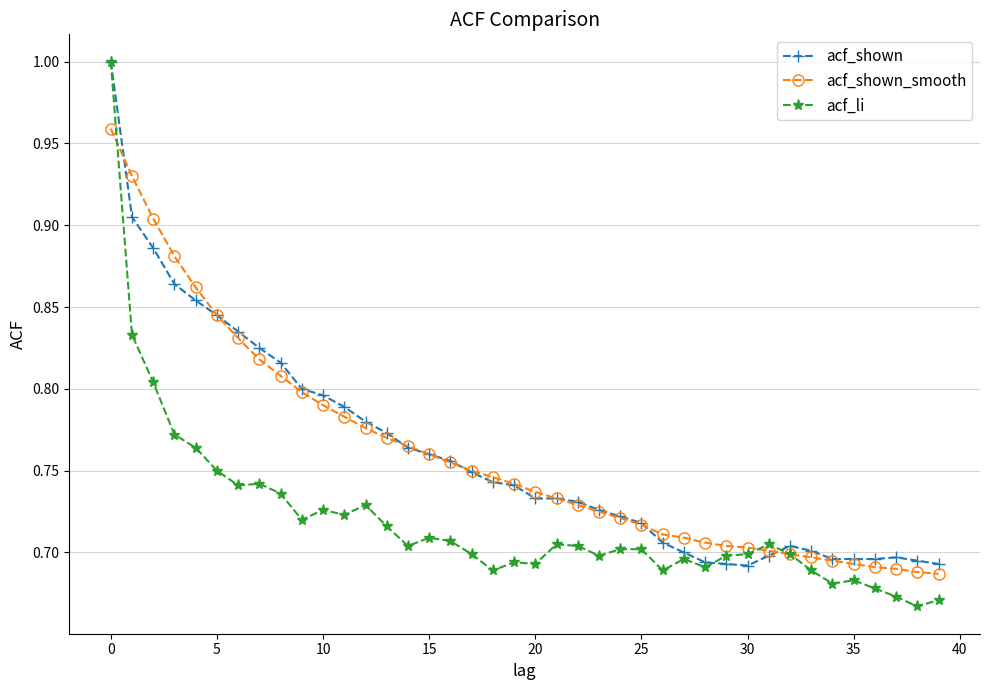

At how many categories does at least one series exceed 0?

40